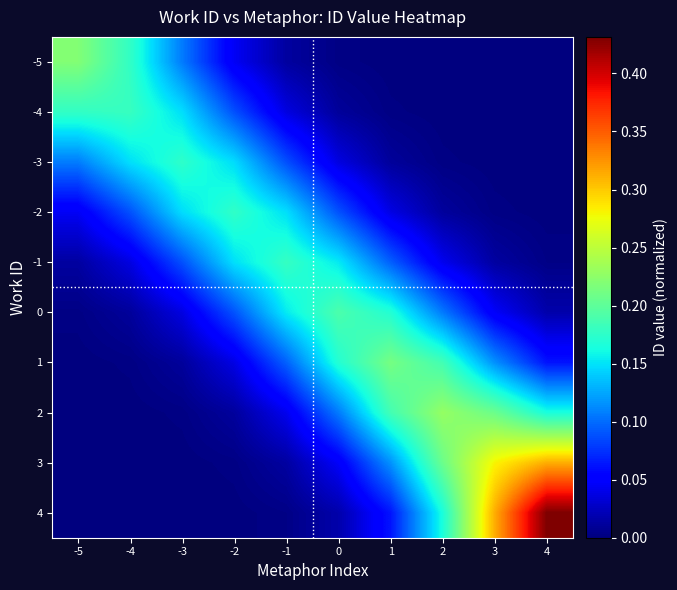

Reading right to left, extract all data points from this chart.

-5: 4=0.0	3=0.0	2=0.0	1=0.0	0=0.0	-1=0.0	-2=0.0	-3=0.1	-4=0.2	-5=0.2
-4: 4=0.0	3=0.0	2=0.0	1=0.0	0=0.0	-1=0.0	-2=0.1	-3=0.1	-4=0.2	-5=0.2
-3: 4=0.0	3=0.0	2=0.0	1=0.0	0=0.0	-1=0.1	-2=0.1	-3=0.2	-4=0.1	-5=0.1
-2: 4=0.0	3=0.0	2=0.0	1=0.0	0=0.1	-1=0.1	-2=0.2	-3=0.1	-4=0.1	-5=0.0
-1: 4=0.0	3=0.0	2=0.0	1=0.1	0=0.2	-1=0.2	-2=0.1	-3=0.1	-4=0.0	-5=0.0
0: 4=0.0	3=0.0	2=0.1	1=0.2	0=0.2	-1=0.2	-2=0.1	-3=0.0	-4=0.0	-5=0.0
1: 4=0.1	3=0.1	2=0.2	1=0.2	0=0.2	-1=0.1	-2=0.0	-3=0.0	-4=0.0	-5=0.0
2: 4=0.2	3=0.2	2=0.2	1=0.2	0=0.1	-1=0.0	-2=0.0	-3=0.0	-4=0.0	-5=0.0
3: 4=0.3	3=0.3	2=0.2	1=0.1	0=0.0	-1=0.0	-2=0.0	-3=0.0	-4=0.0	-5=0.0
4: 4=0.4	3=0.3	2=0.2	1=0.1	0=0.0	-1=0.0	-2=0.0	-3=0.0	-4=0.0	-5=0.0